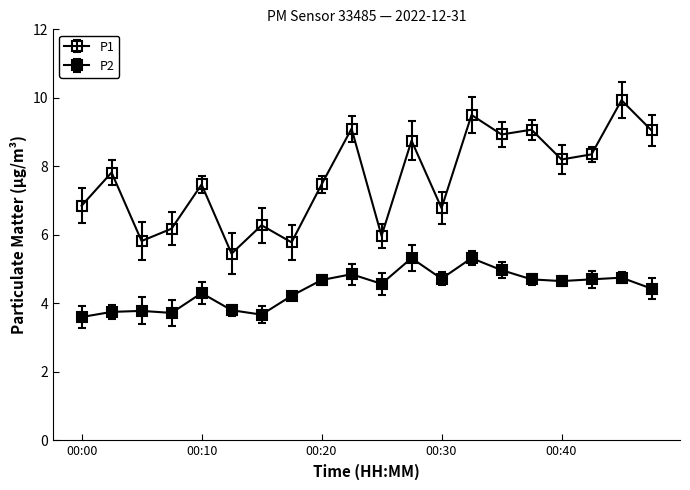

Reading right to left, what are all the values shown in this chart?

P1: 00:47=9.1	00:45=9.9	00:42=8.3	00:40=8.2	00:37=9.1	00:35=8.9	00:32=9.5	00:30=6.8	00:27=8.8	00:25=6.0	00:22=9.1	00:20=7.5	00:17=5.8	00:15=6.3	00:12=5.5	00:10=7.5	00:07=6.2	00:05=5.8	00:02=7.8	00:00=6.8
P2: 00:47=4.4	00:45=4.8	00:42=4.7	00:40=4.7	00:37=4.7	00:35=5.0	00:32=5.3	00:30=4.7	00:27=5.3	00:25=4.6	00:22=4.8	00:20=4.7	00:17=4.2	00:15=3.7	00:12=3.8	00:10=4.3	00:07=3.7	00:05=3.8	00:02=3.8	00:00=3.6